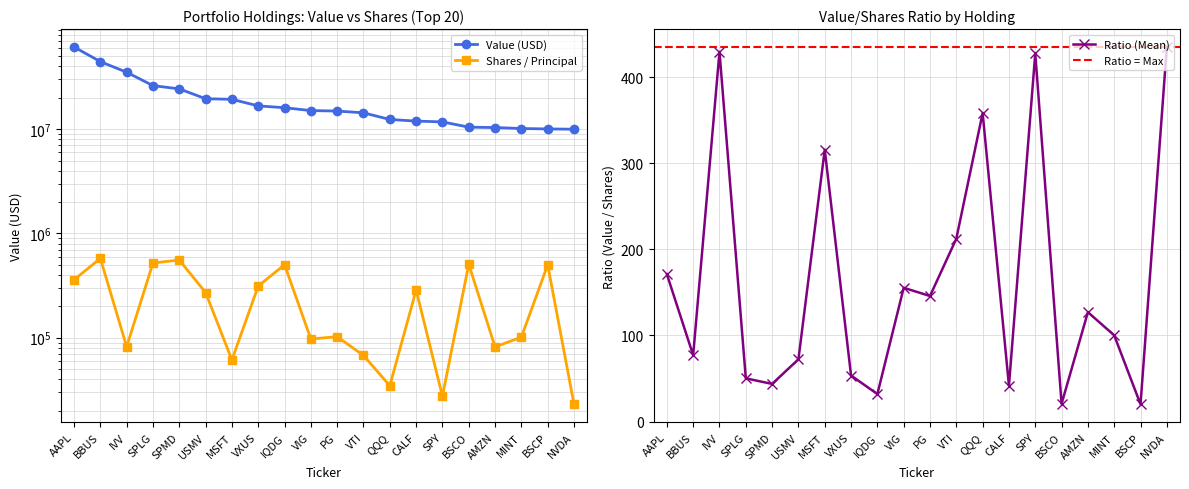

At which label is Shares or principal amount closest to 300058?

VXUS